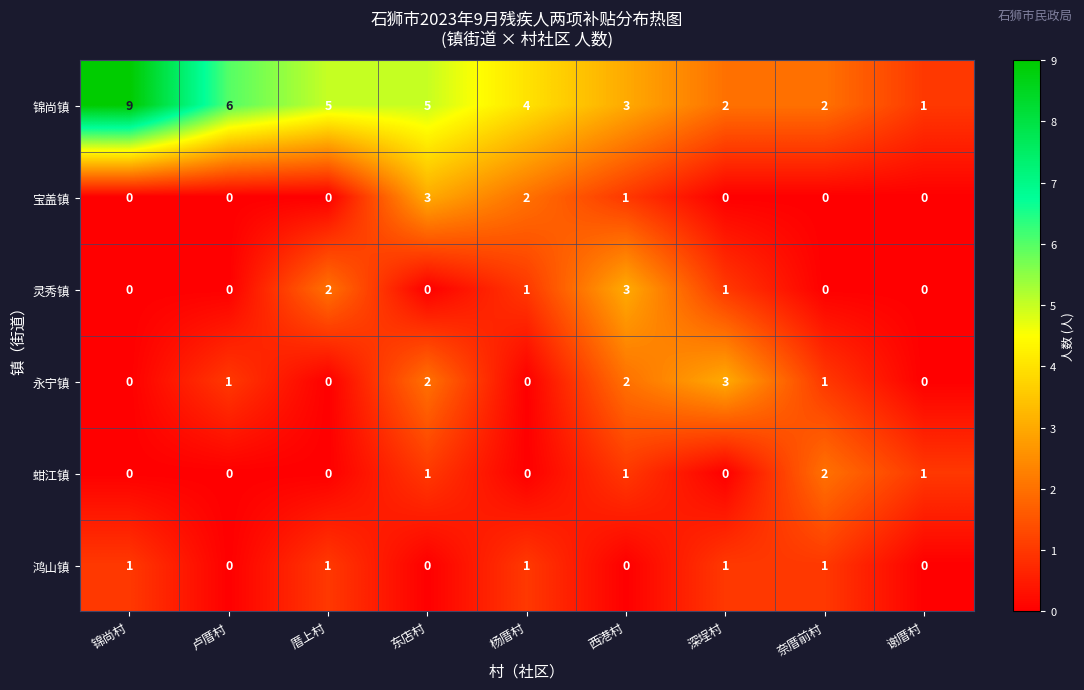

The value of 蚶江镇 at 深埕村 is 1. True or false?

False